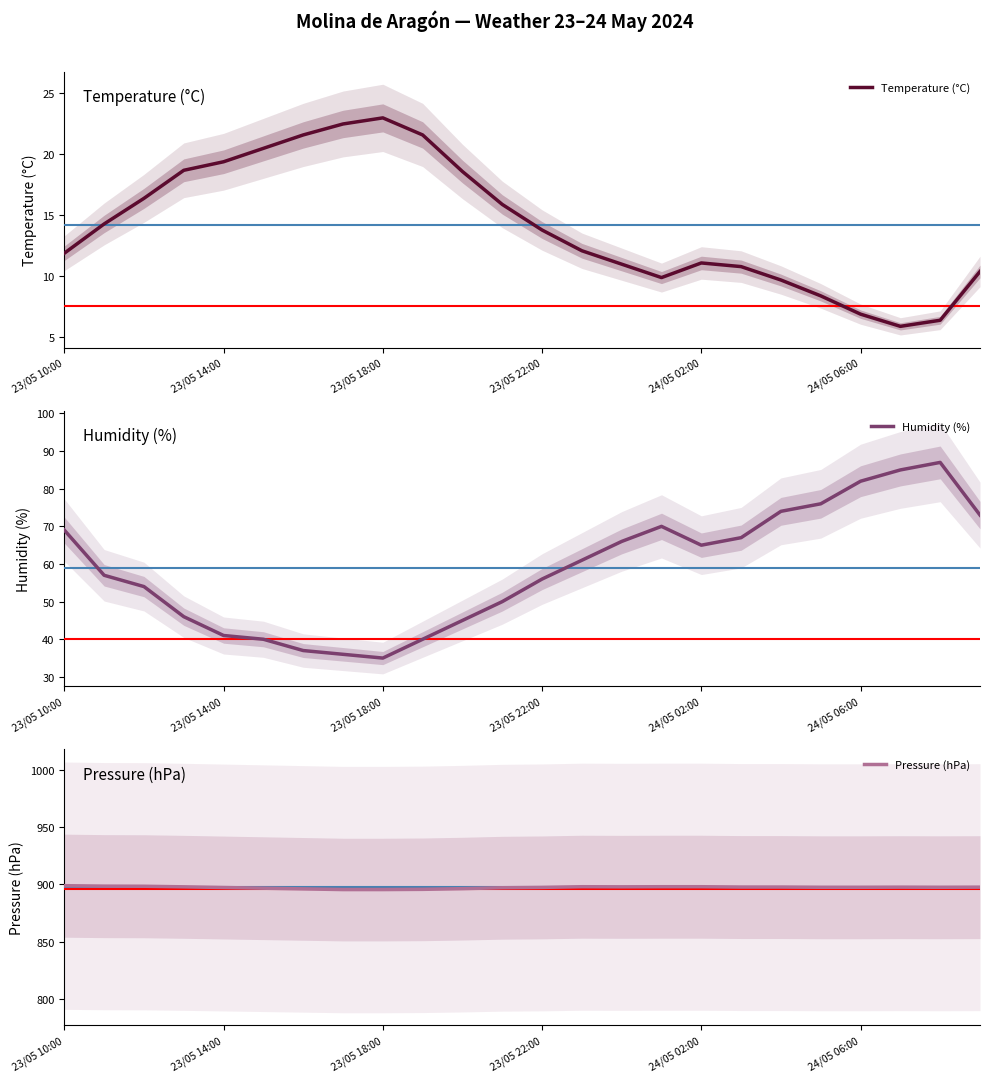

Where is the first local minimum for Humidity (%)?

23/05 18:00